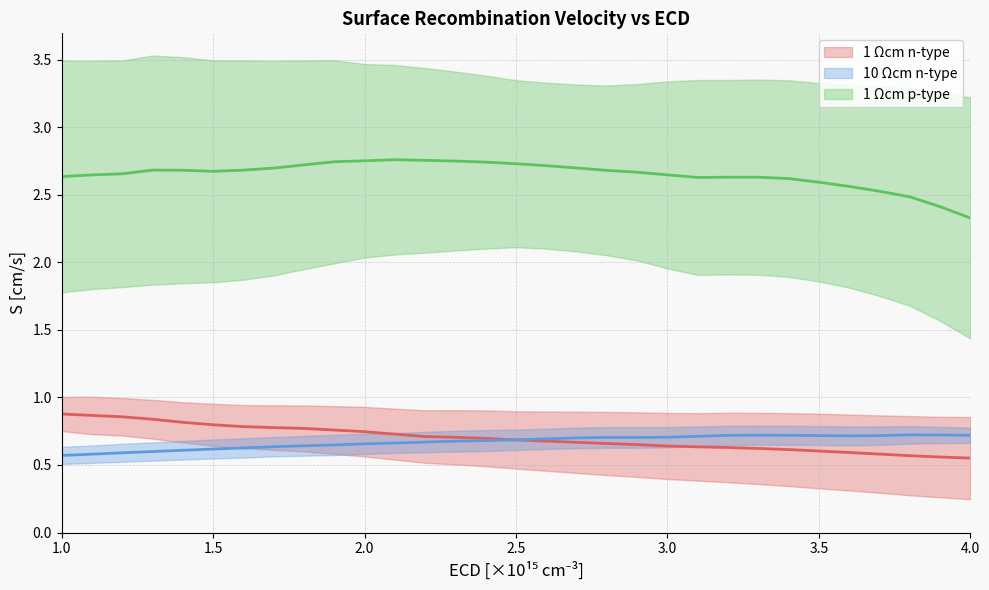

After their last crossing, which series has the higher values: 10 Ωcm n-type S or 1 Ωcm n-type S?

1 Ωcm n-type S